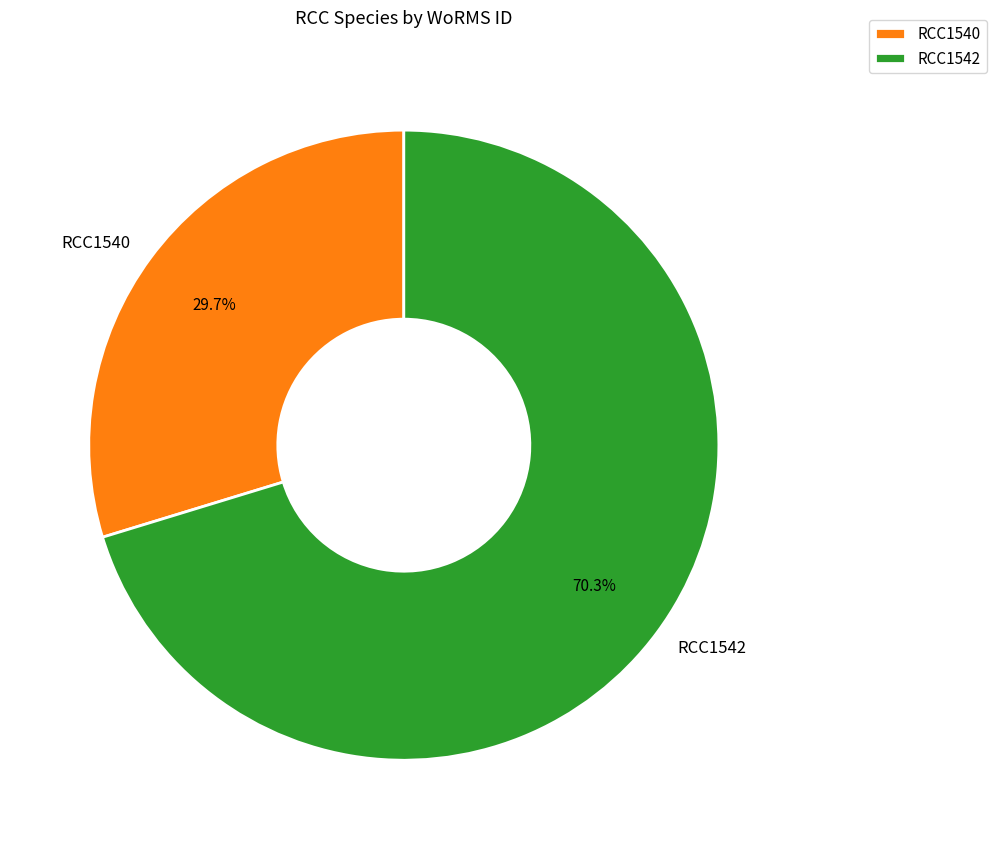

Is there a majority slice in this chart?

Yes